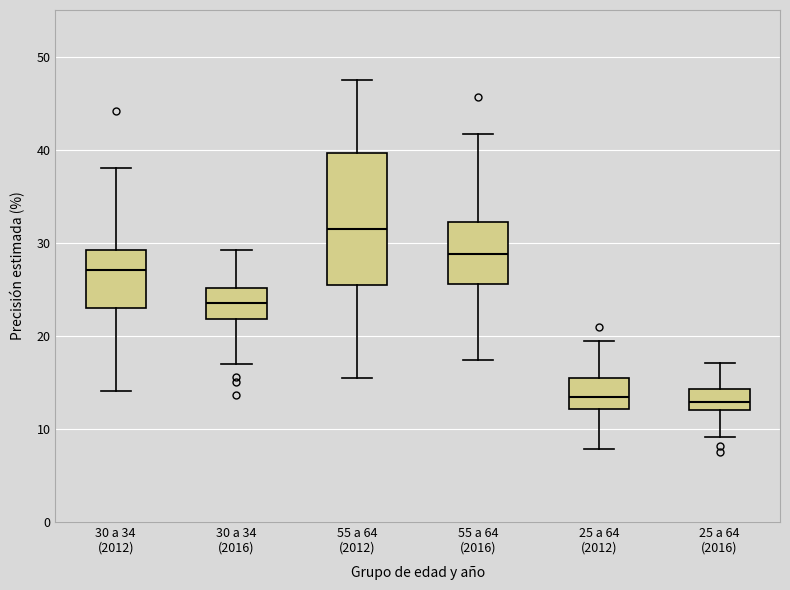

Reading left to right, read every box against the y-axis: the position of its median line, the range the box covers, and the ends of its whiskers. The values are not printed on the chart, so give them approximately, as read against the axis.

30 a 34 (2012): median 27, box 23 to 29, whiskers 14 to 38
30 a 34 (2016): median 24, box 22 to 25, whiskers 17 to 29
55 a 64 (2012): median 31, box 25 to 40, whiskers 15 to 48
55 a 64 (2016): median 29, box 26 to 32, whiskers 17 to 42
25 a 64 (2012): median 13, box 12 to 15, whiskers 8 to 19
25 a 64 (2016): median 13, box 12 to 14, whiskers 9 to 17